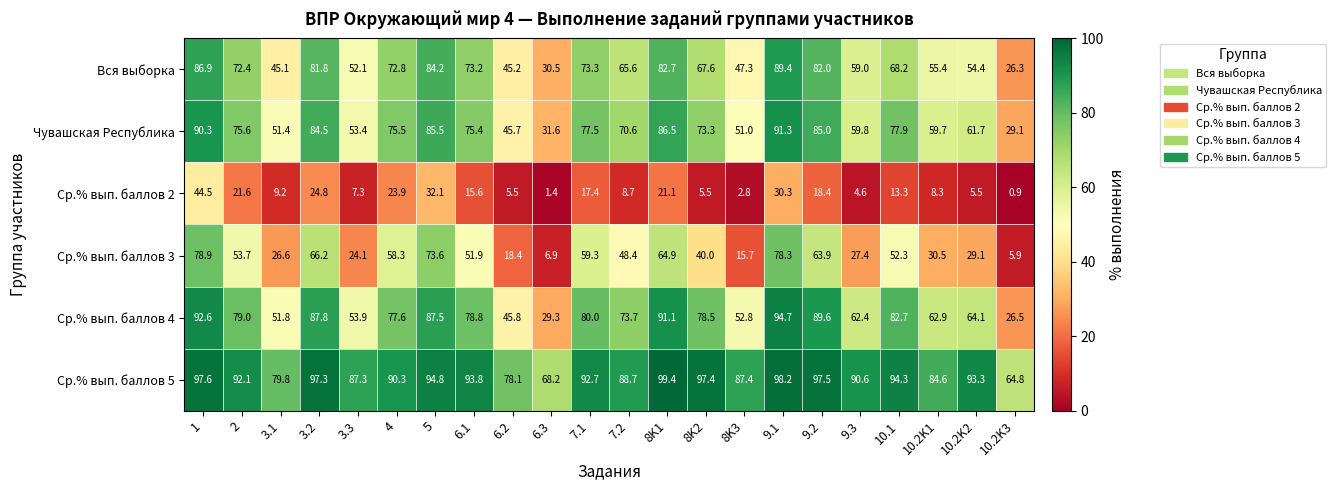

What is the approximate value of Ср.% вып. баллов 5 at 3.3?

87.3